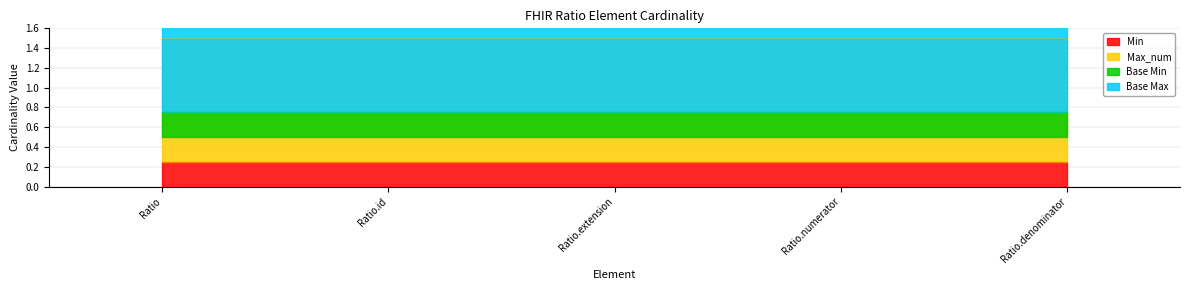

At which label is Base Max closest to 1?

Ratio